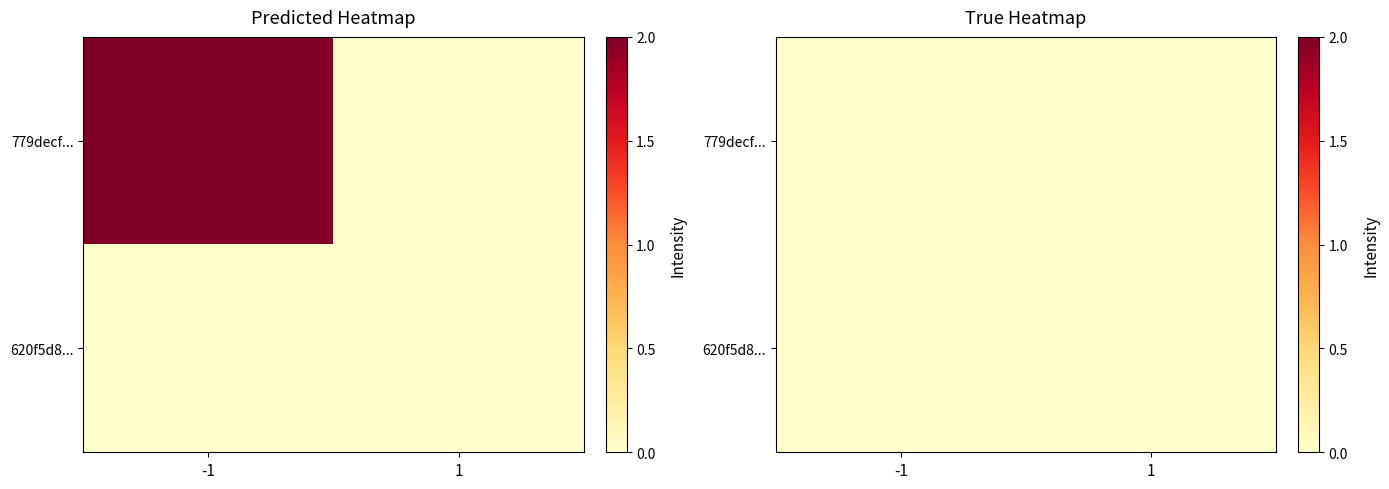

How many categories are shown in the chart?

2